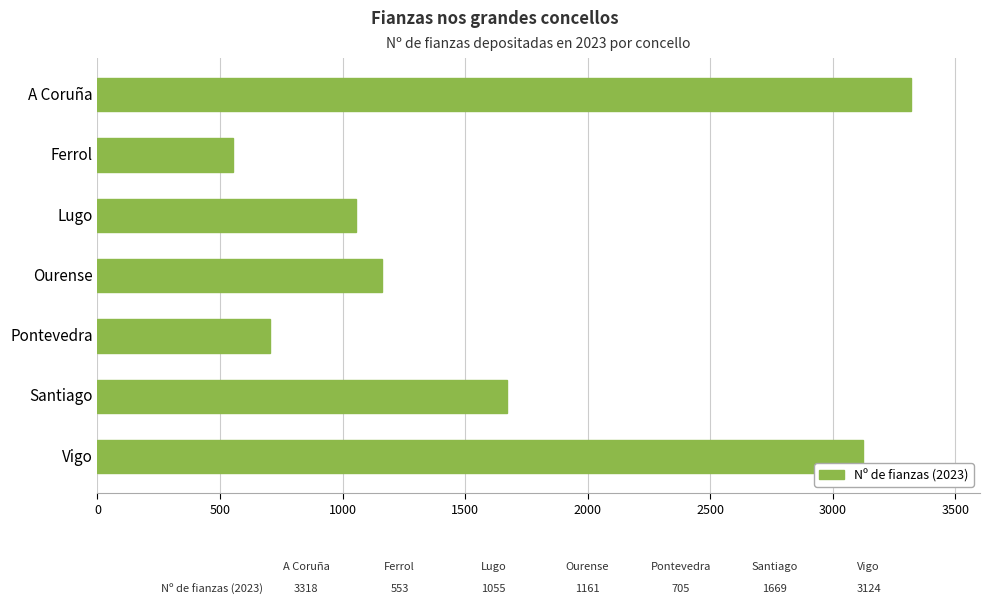

List the labels in order of value, smallest first.

Ferrol, Pontevedra, Lugo, Ourense, Santiago, Vigo, A Coruña